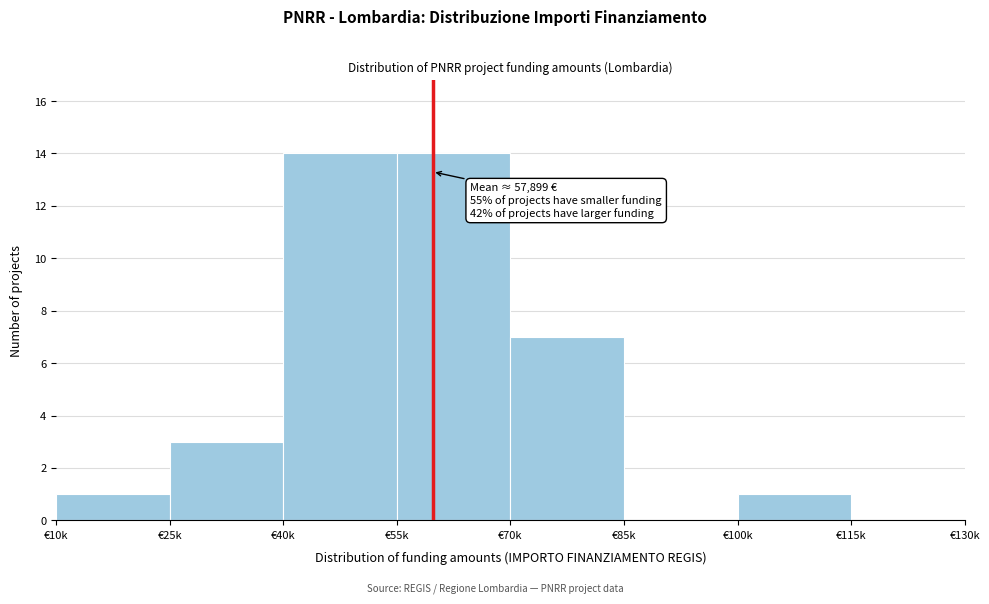

Reading right to left, list all the values displayed in this chart.

€115k=0	€100k=1	€85k=0	€70k=7	€55k=14	€40k=14	€25k=3	€10k=1